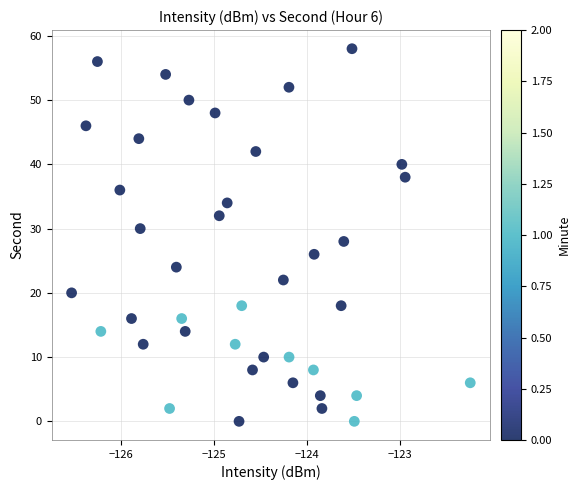

What is the range of Y values (max minus min)?

58